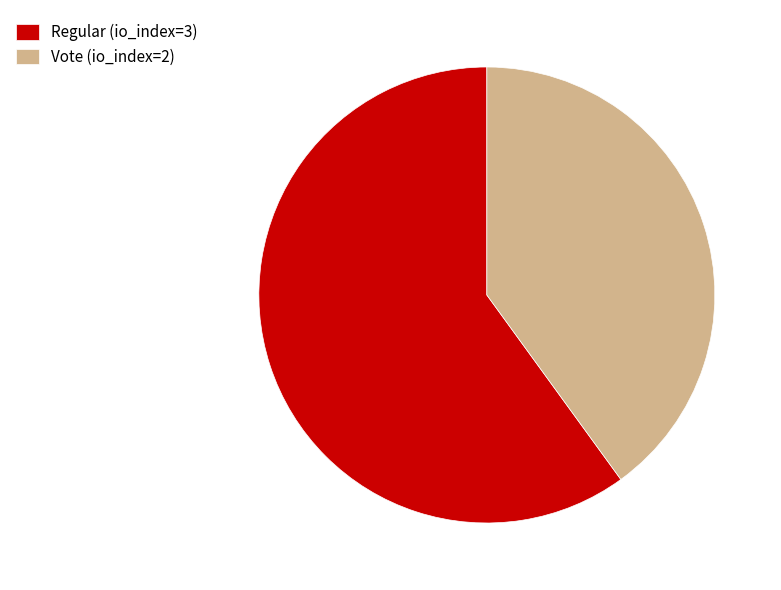

Rank the categories by value from highest to lowest.

Regular (io_index=3), Vote (io_index=2)